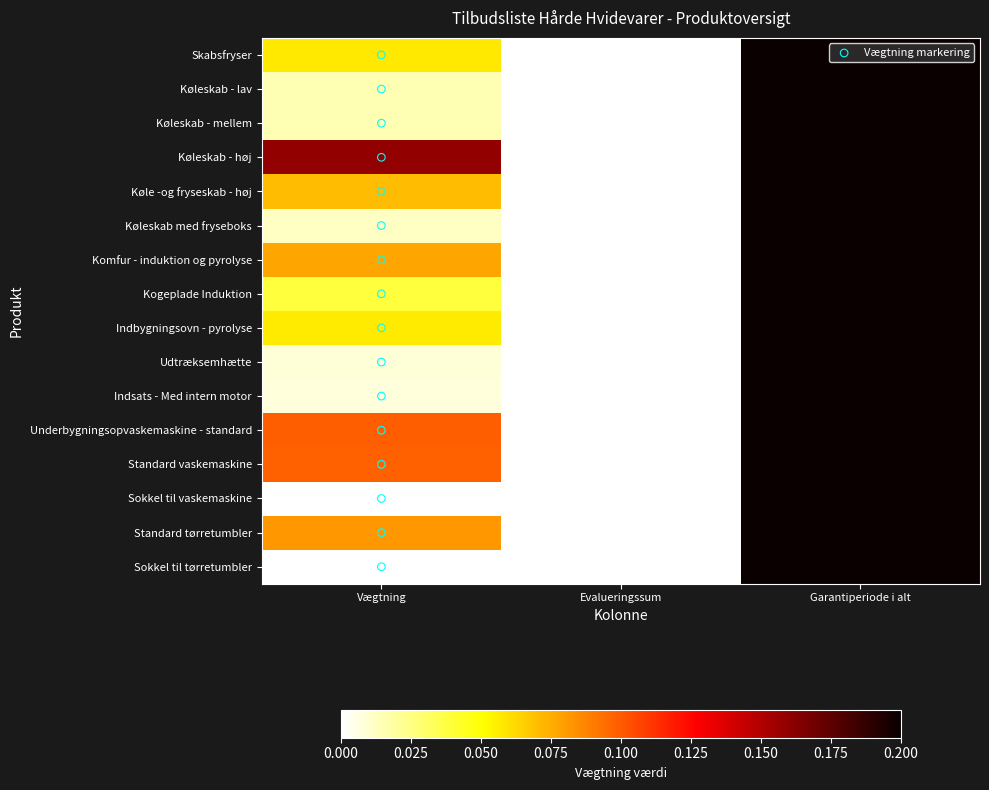

Which series changed the most between Vægtning and Evalueringssum?

Køleskab - høj